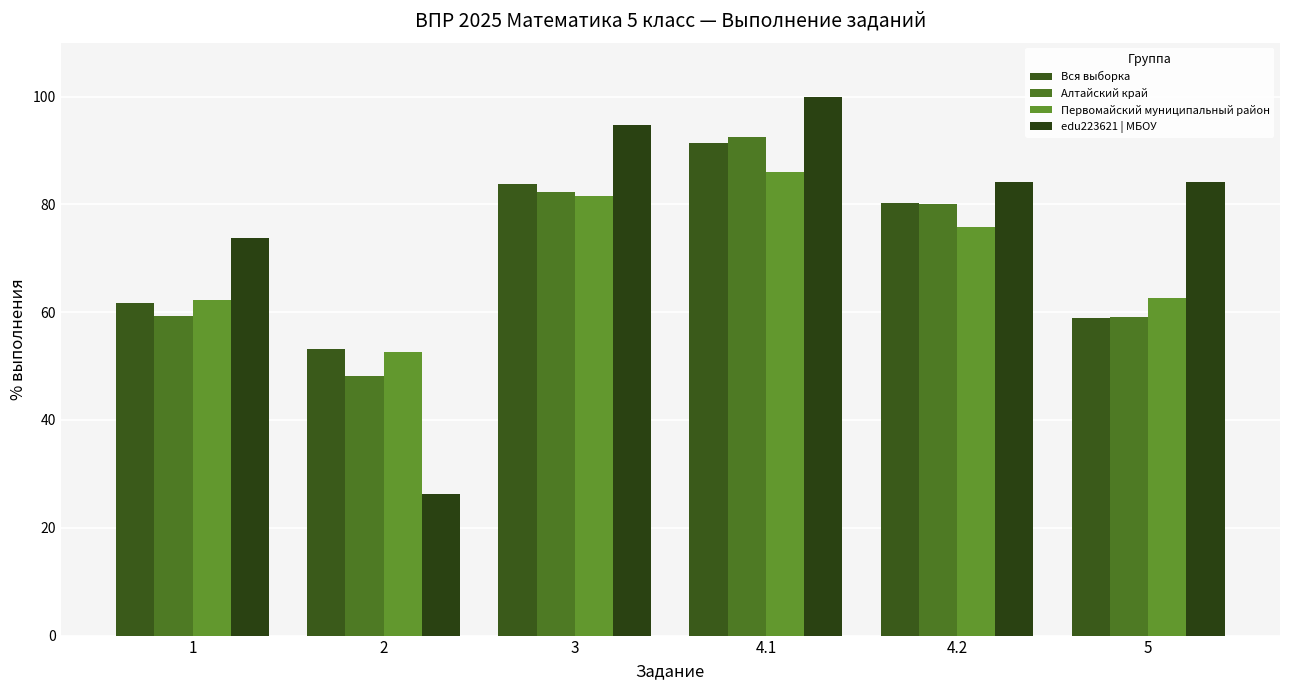

The value of Вся выборка at 5 is 41.2. True or false?

False